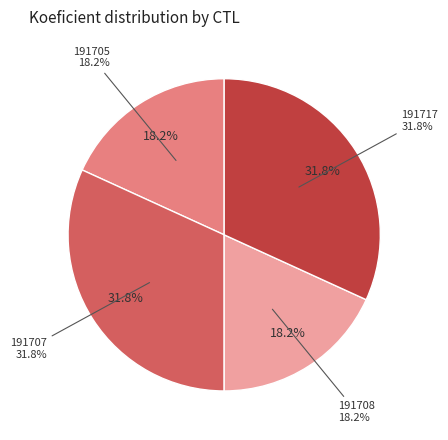

What is the largest slice in the pie chart?

191707